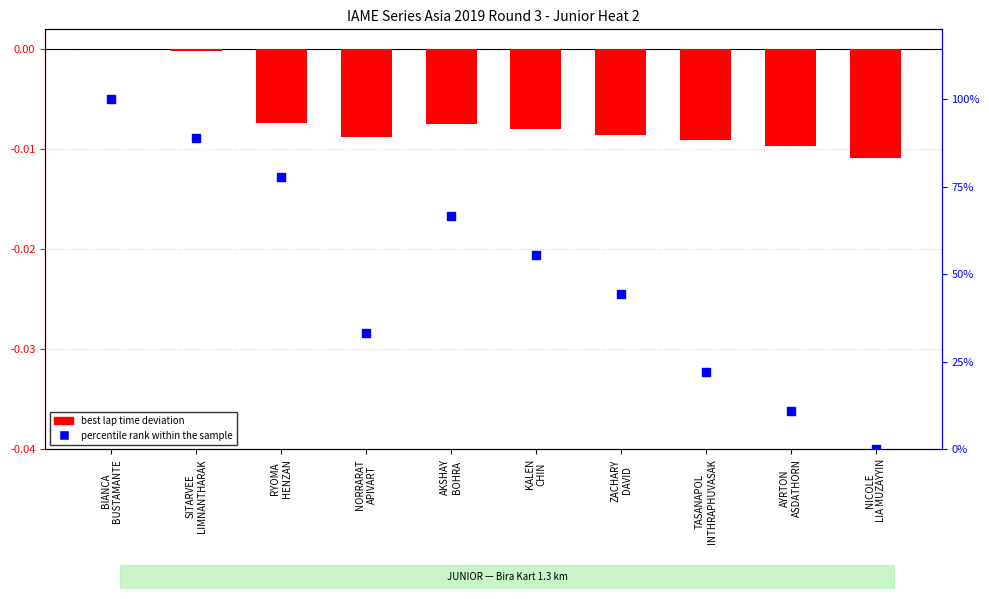

Is the value of best lap time deviation at SITARVEE
LIMNANTHARAK greater than the value of percentile rank within the sample at NORRARAT
APIVART?

No